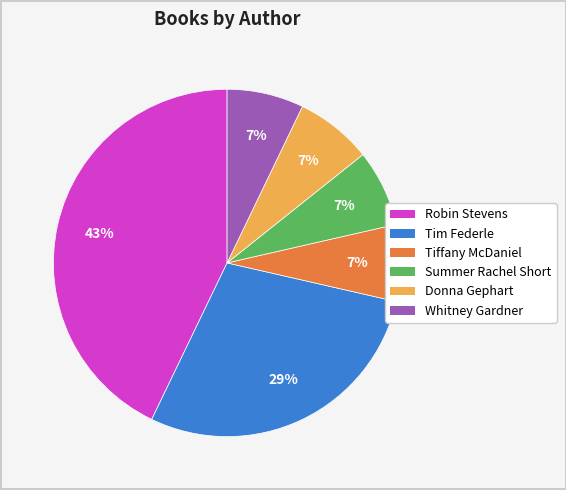

Is there a majority slice in this chart?

No